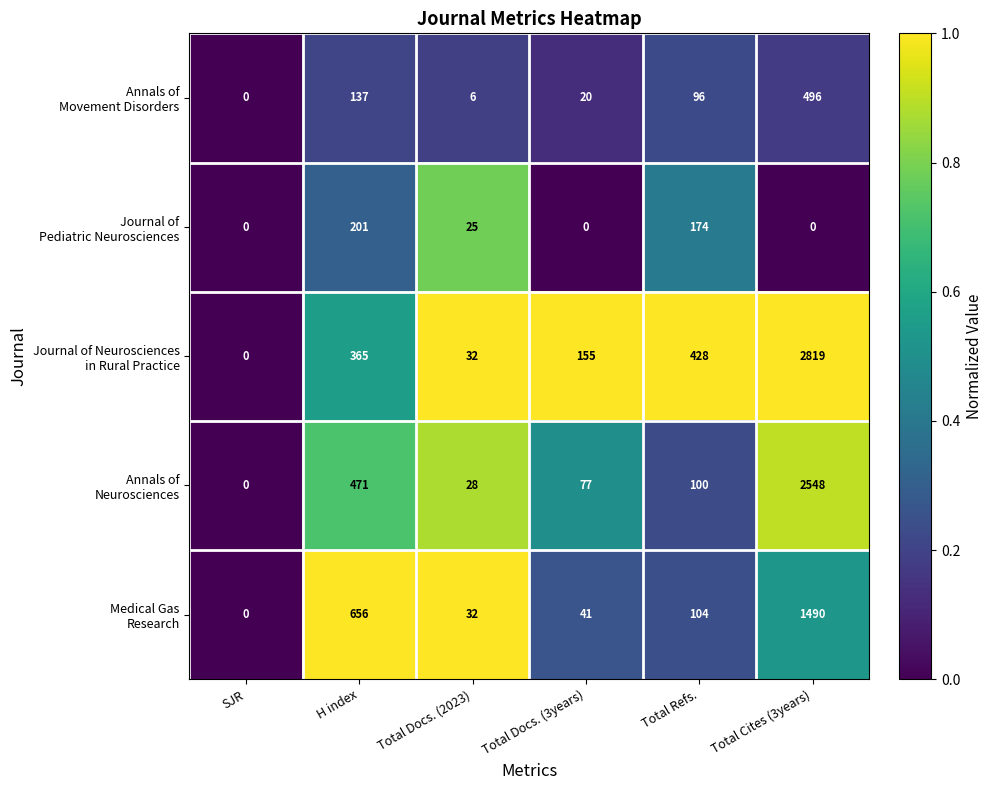

At which category is the sum across all series the highest?

Total Cites (3years)